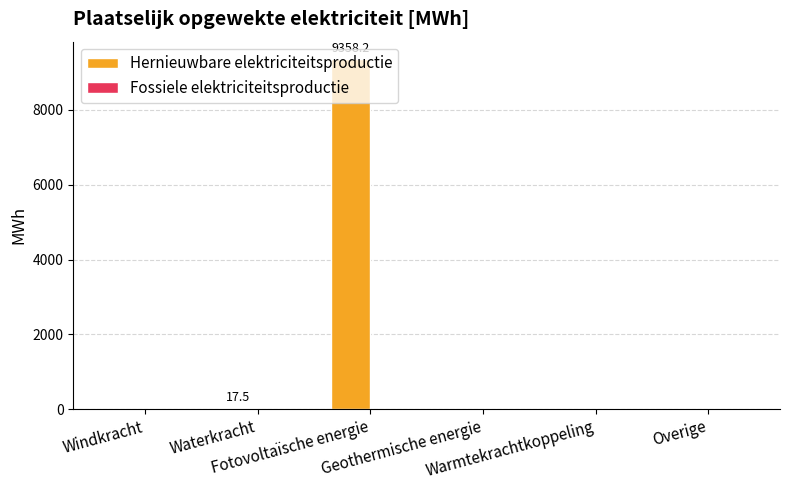

What is the greatest value displayed?

9358.2